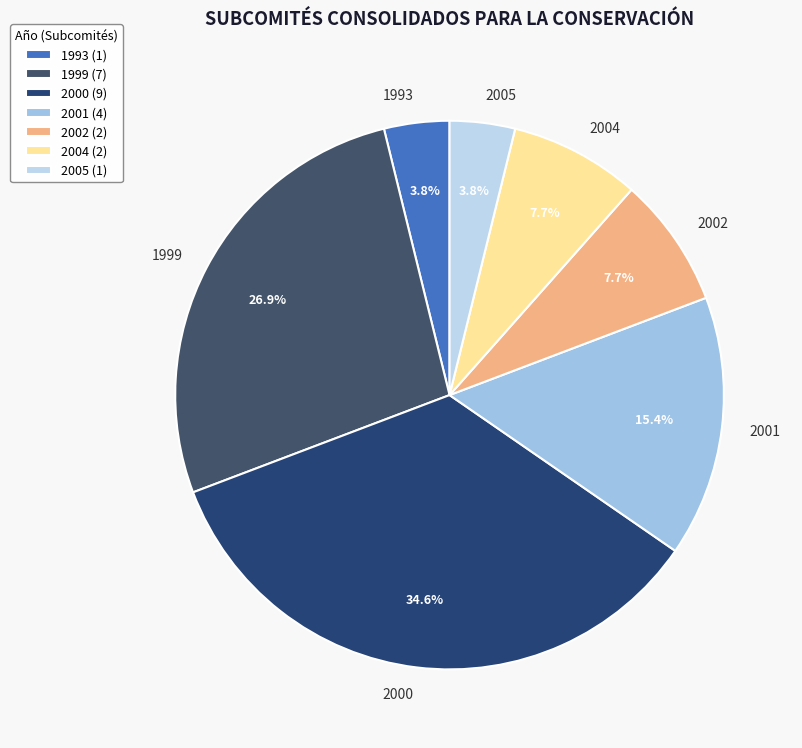

True or false: 1999 accounts for 36% of the total.

False